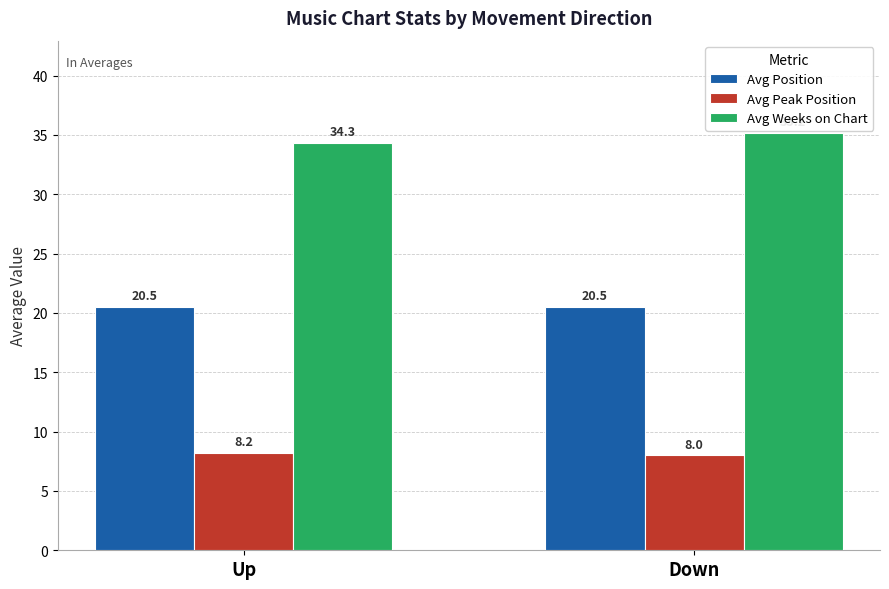

Reading right to left, extract all data points from this chart.

Avg Position: 20.5	20.5
Avg Peak Position: 8.0	8.2
Avg Weeks on Chart: 35.2	34.3